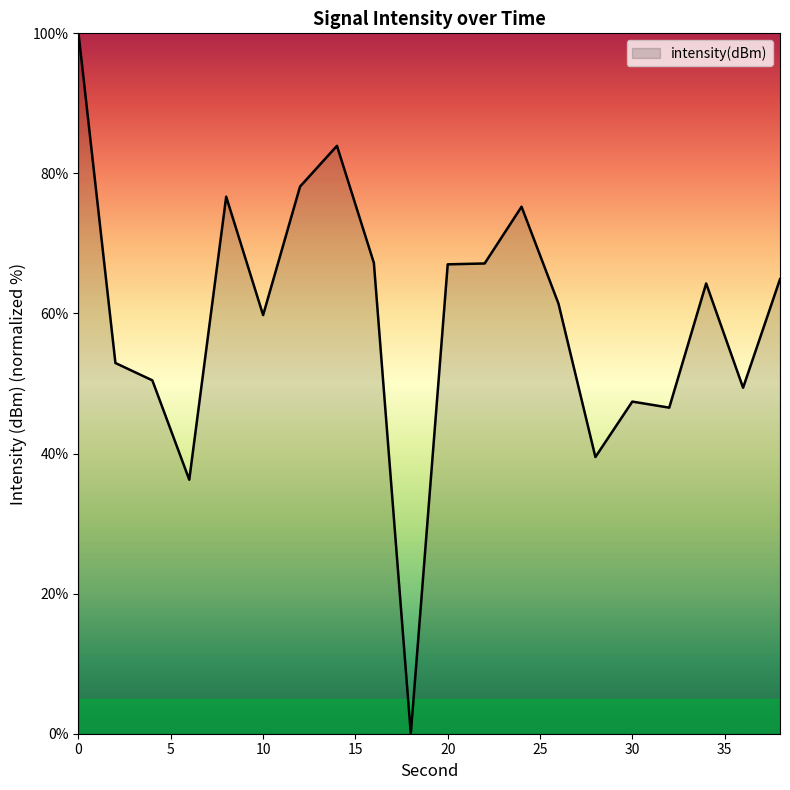

What is the greatest value displayed?

100.0